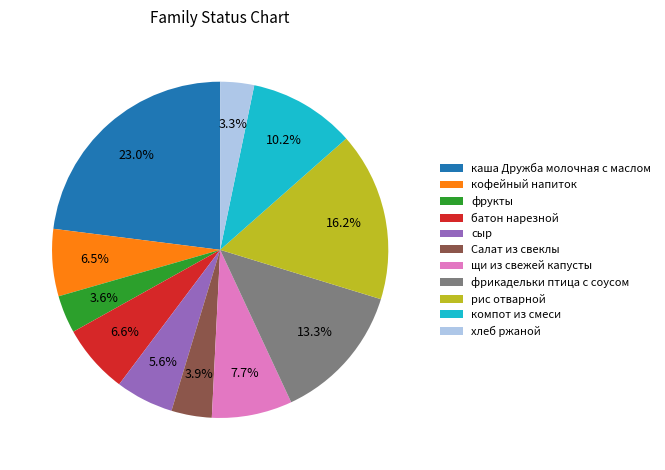

Which has a higher value, Салат из свеклы or хлеб ржаной?

Салат из свеклы